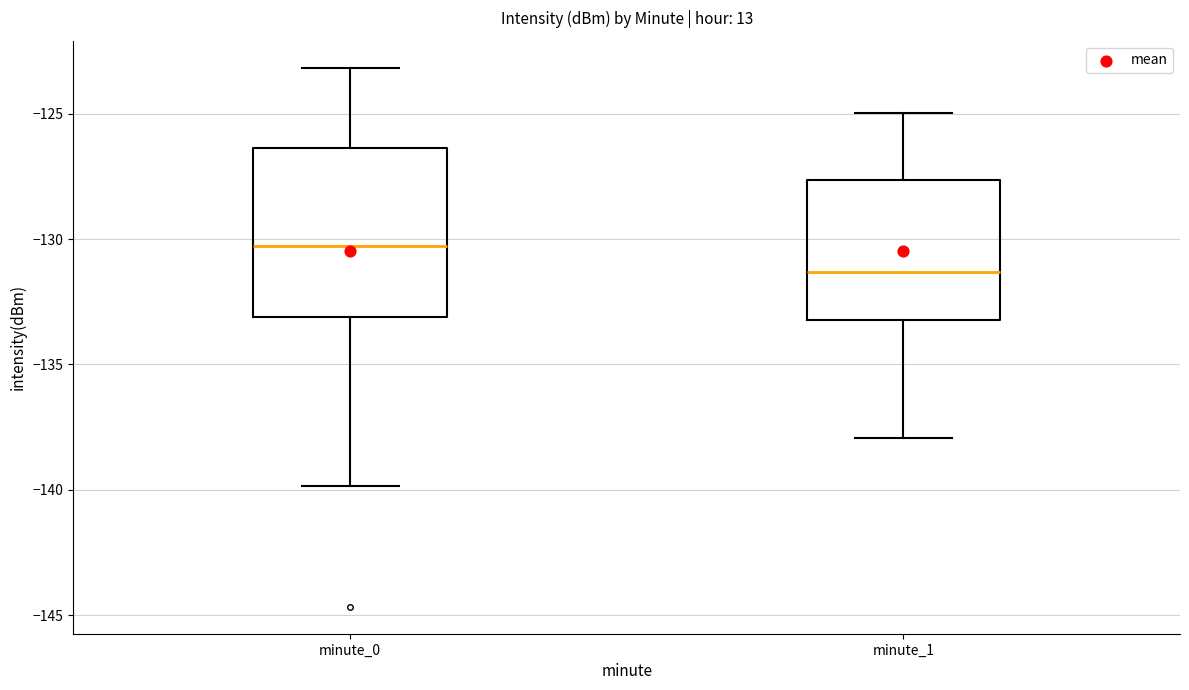

Reading left to right, read every box against the y-axis: the position of its median line, the range the box covers, and the ends of its whiskers. The values are not printed on the chart, so give them approximately, as read against the axis.

minute_0: median -130.5, box -133.0 to -126.5, whiskers -140.0 to -123.0
minute_1: median -131.5, box -133.0 to -127.5, whiskers -138.0 to -125.0